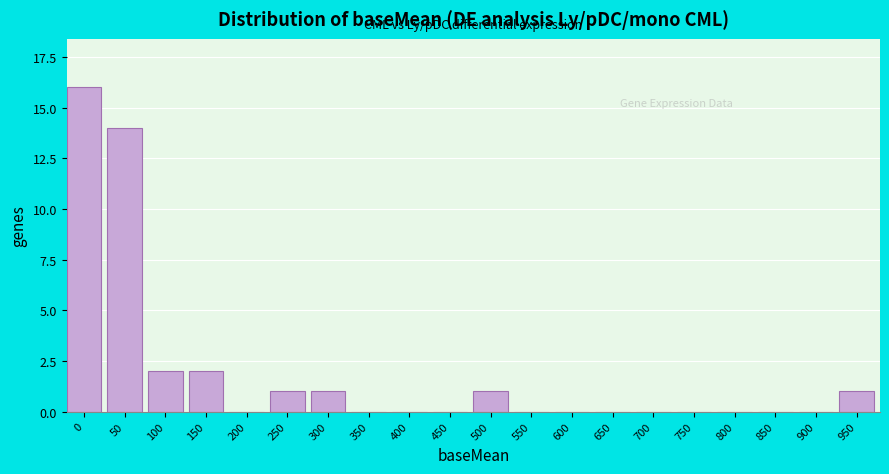

Reading left to right, list all the values displayed in this chart.

0=16	50=14	100=2	150=2	200=0	250=1	300=1	350=0	400=0	450=0	500=1	550=0	600=0	650=0	700=0	750=0	800=0	850=0	900=0	950=1